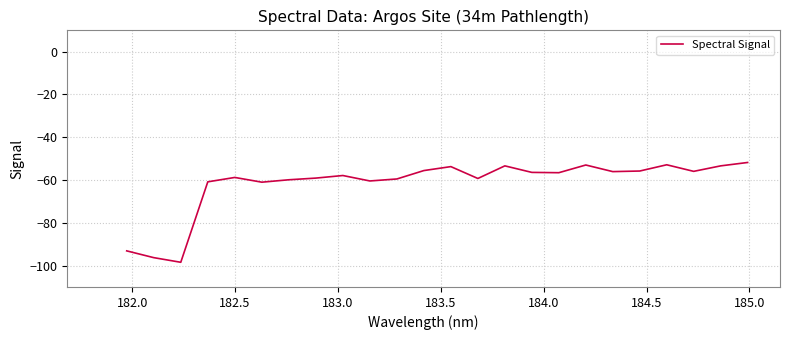

What is the highest value of the Spectral Signal series?

-51.8